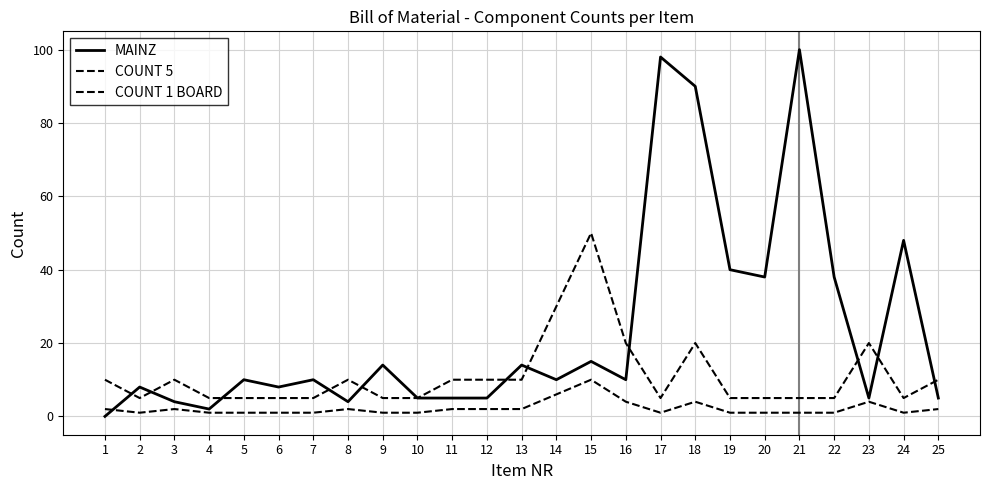

Where is COUNT 5 nearest to the value 27?

14